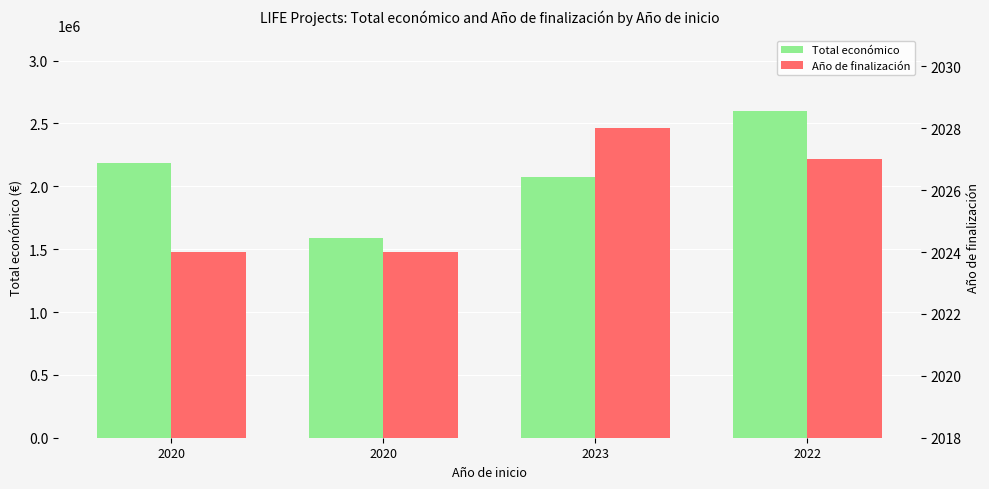

What is the average value of the Año de finalización series?

2026